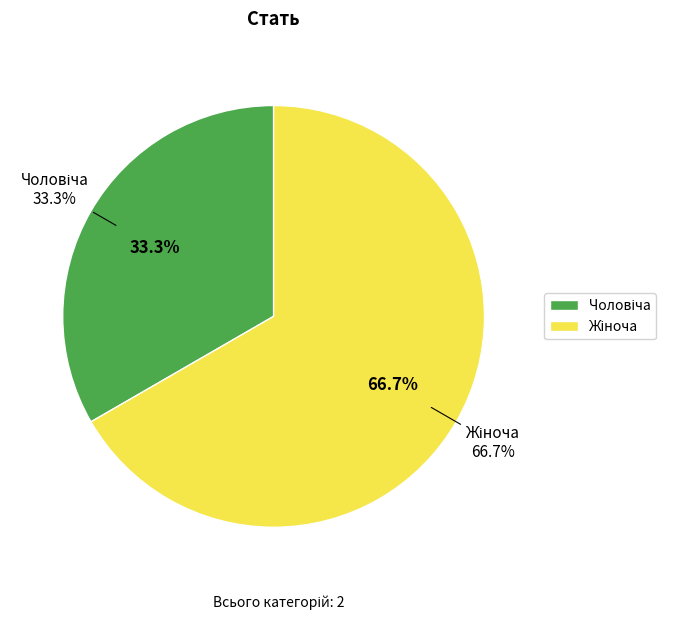

To the nearest percent, what portion does Чоловіча represent?

33%